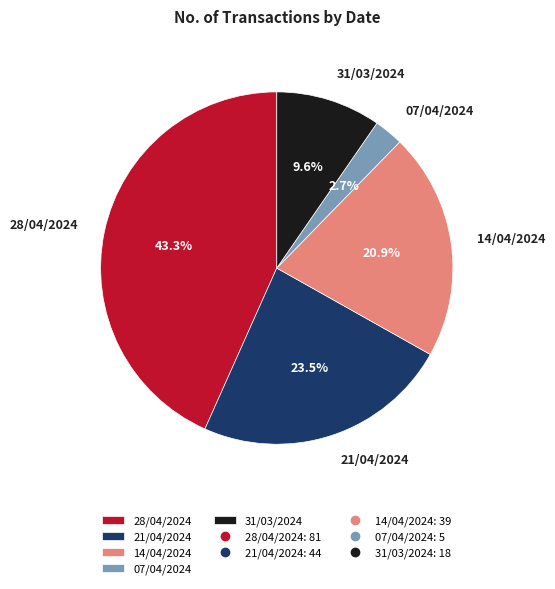

What is the ratio of the value at 31/03/2024 to the value at 07/04/2024?

3.6